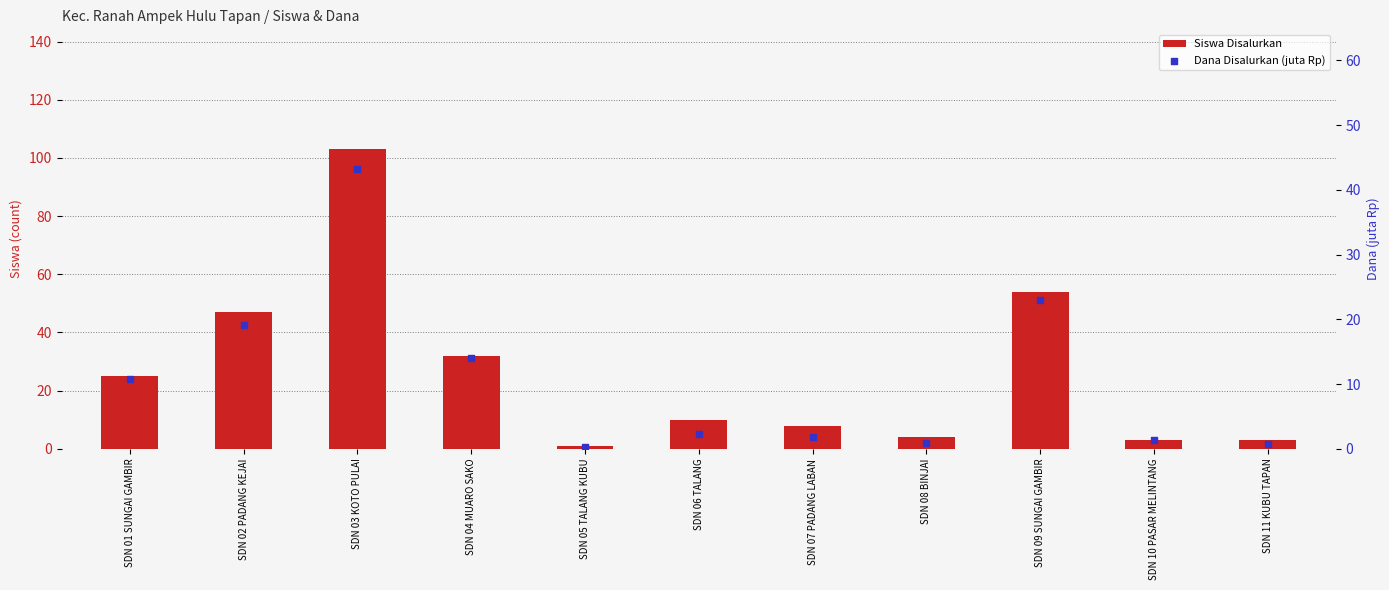

Which series contains the highest Y value?

Siswa Disalurkan